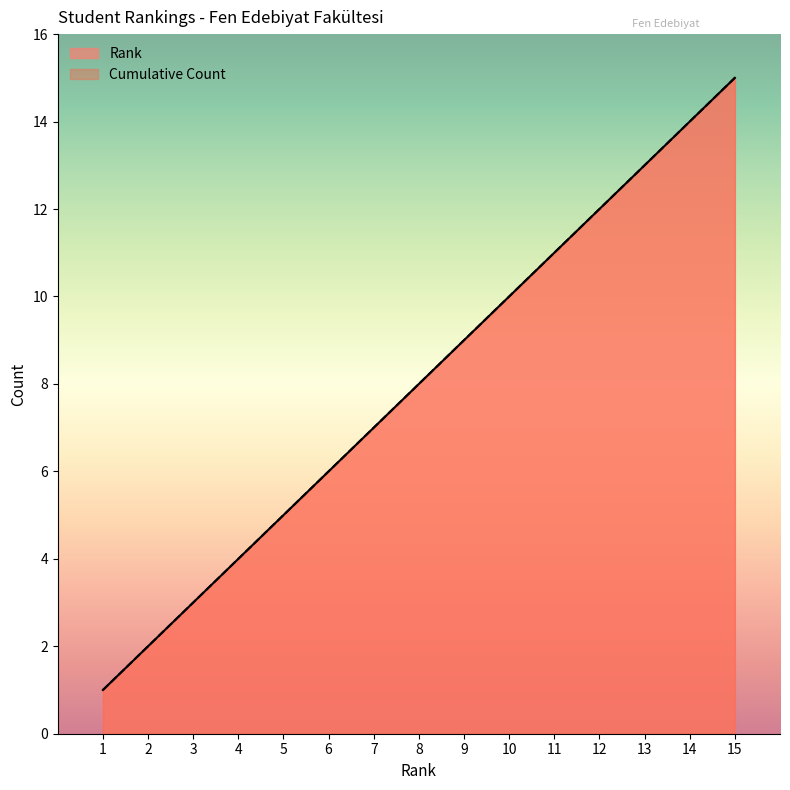

What is the sum of all Cumulative Count values?

120